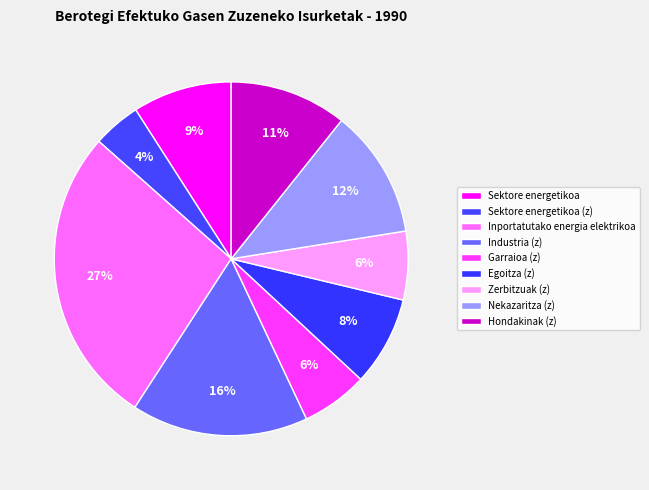

Count the number of slices in the pie.

9